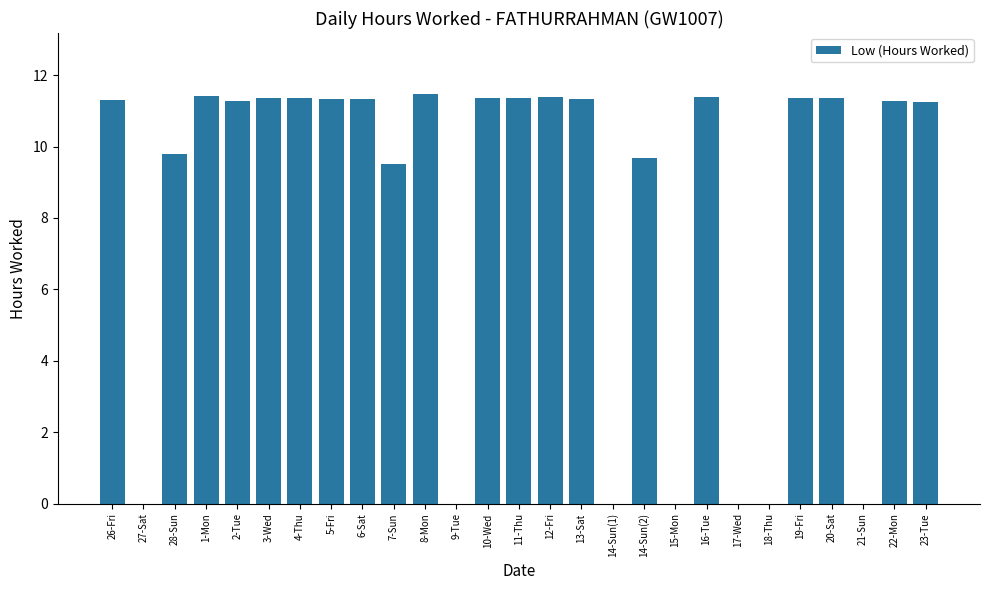

Count the number of values greater than 11.

17